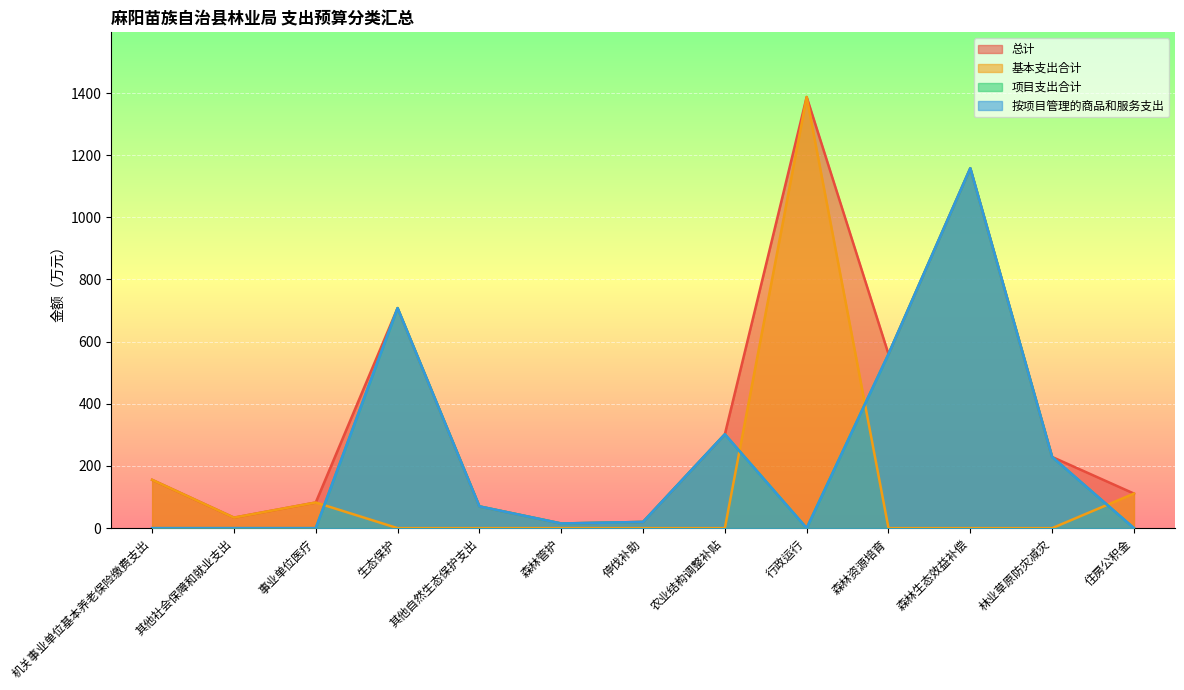

The value of 基本支出合计 at 机关事业单位基本养老保险缴费支出 is 155.4. True or false?

True